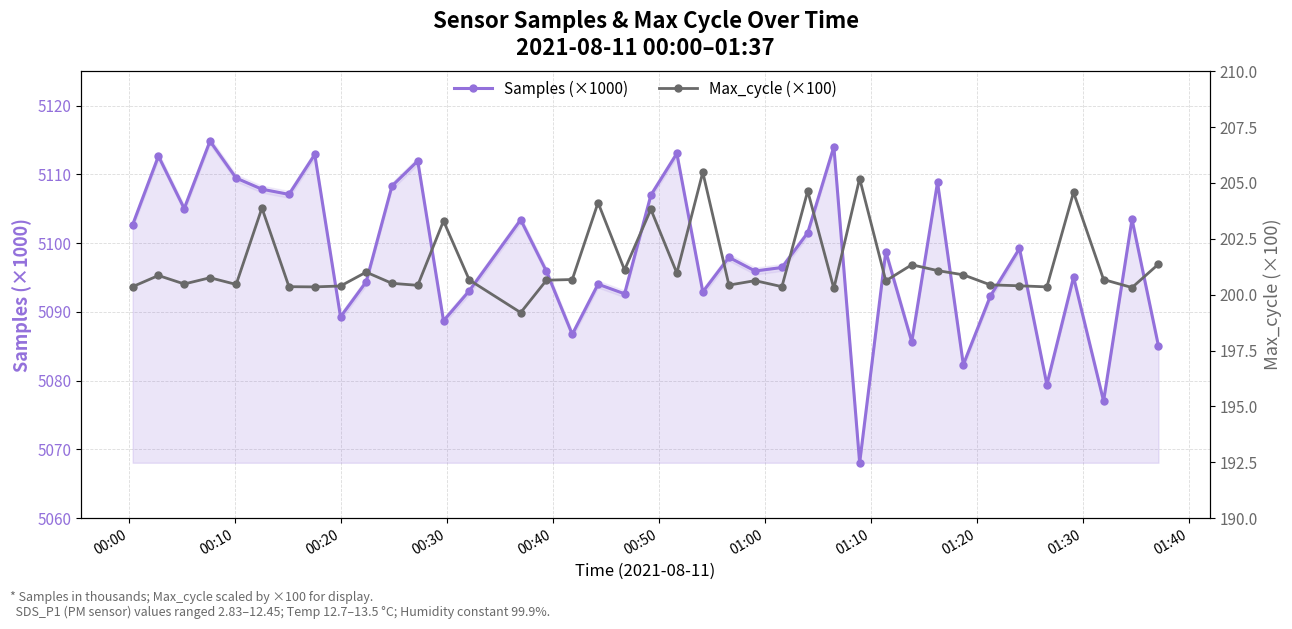

At how many categories does at least one series exceed 1011?

39